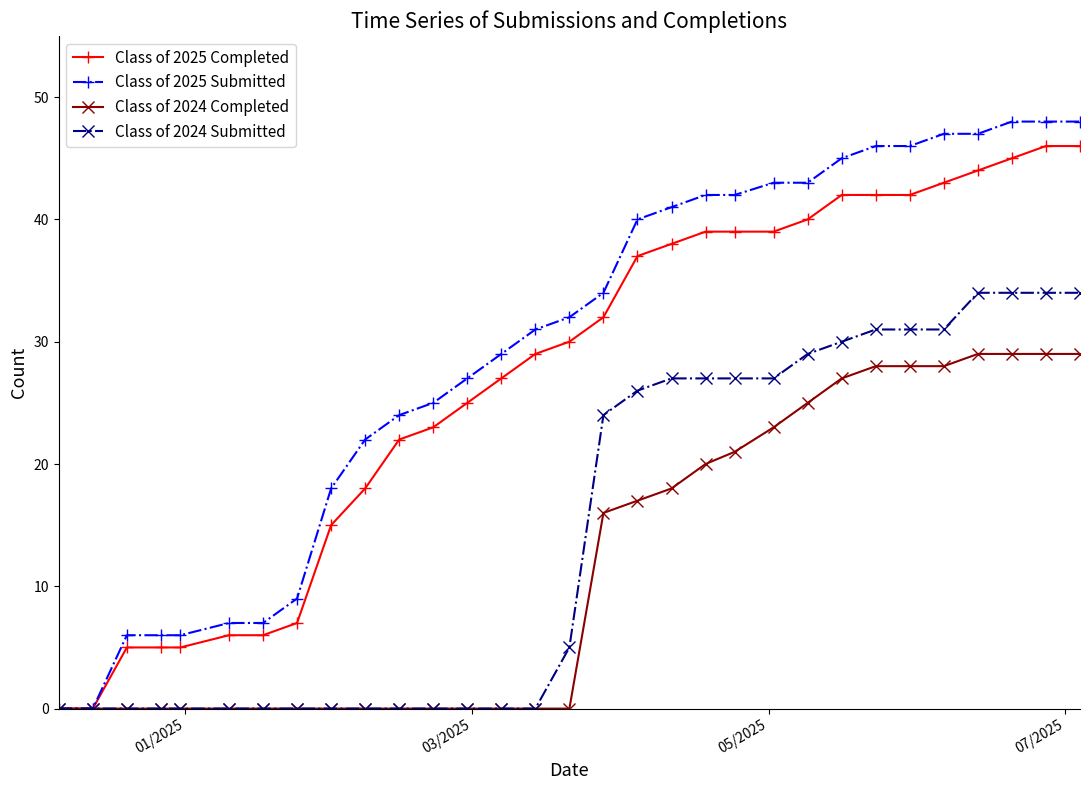

What is the sum of all Class of 2025 Completed values?

837